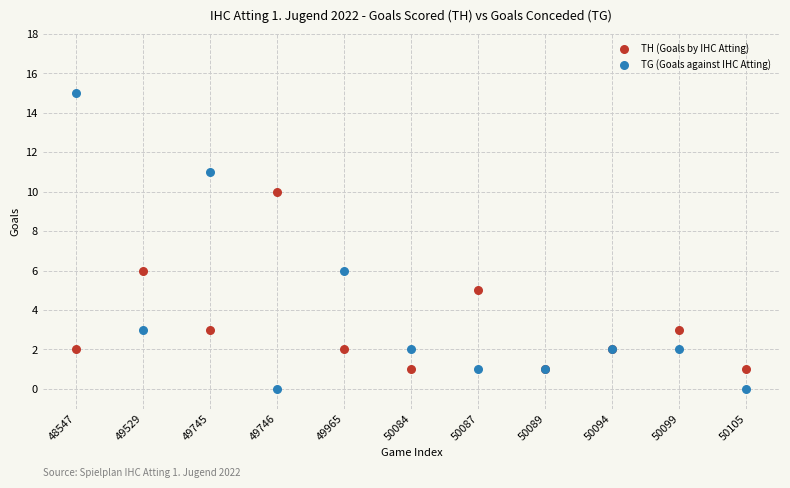

Which series reaches the minimum Y coordinate?

TG (Goals against IHC Atting)